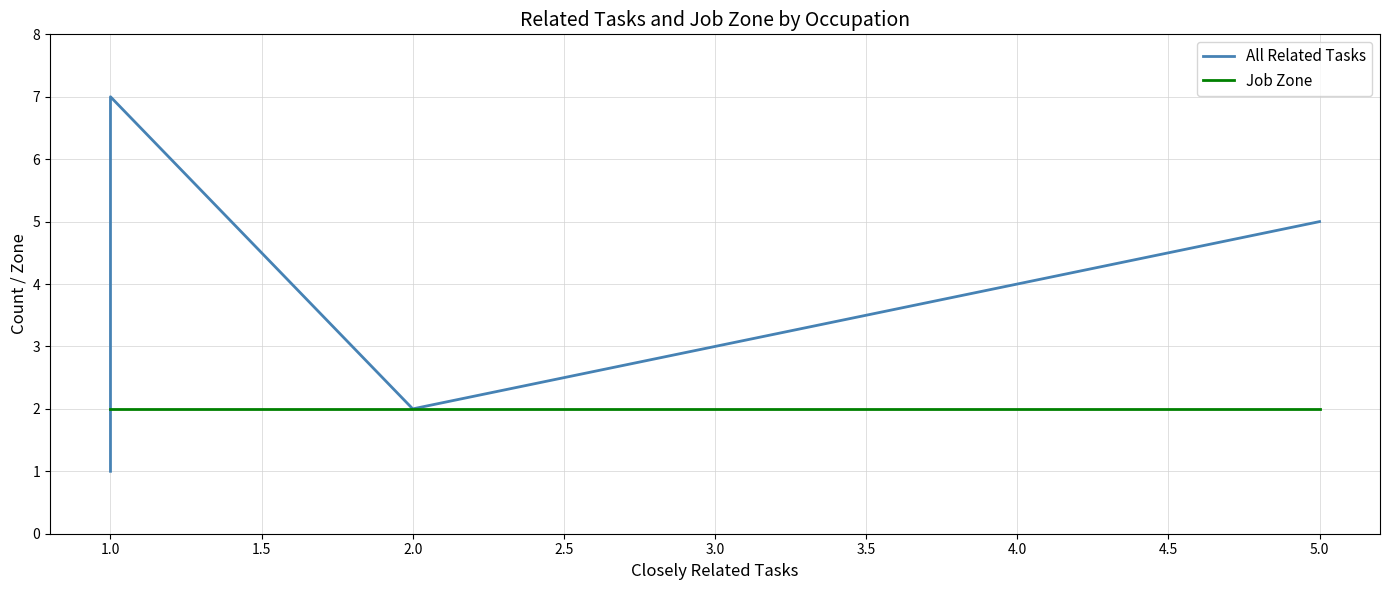

Is this an area chart (filled region under the line)?

No